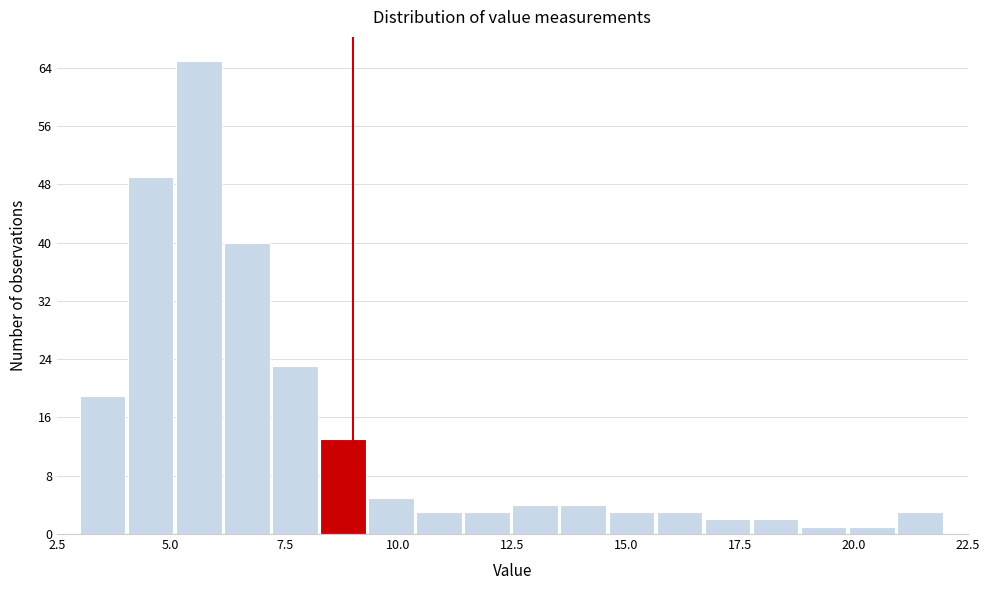

Around what value on the x-axis is the tallest bar? Give the approximate position of its centre, as read against the axis.

5.5